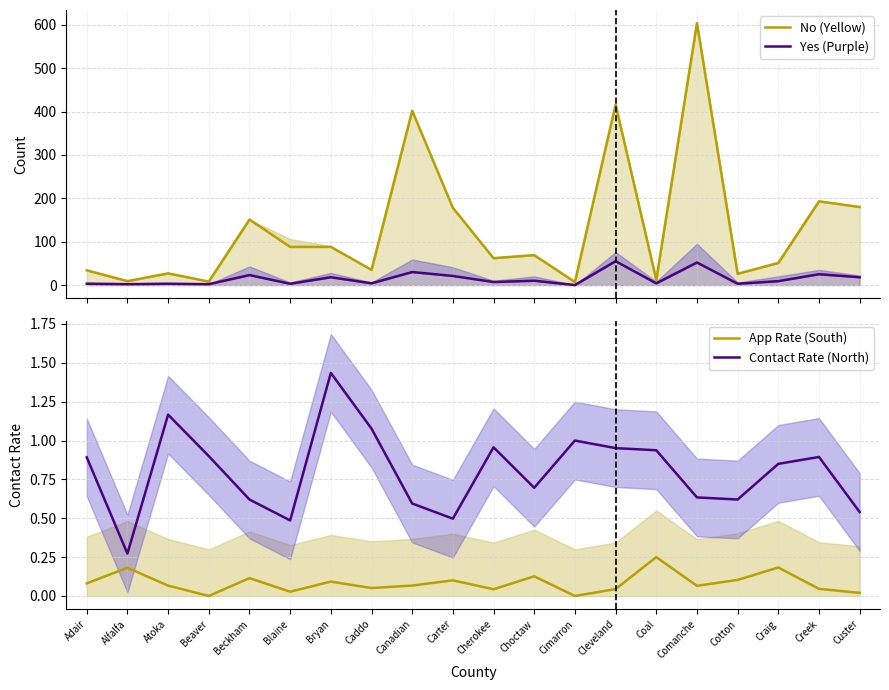

Reading left to right, extract all data points from this chart.

No (Yellow): 34.0	9.0	27.0	8.0	151.0	88.0	88.0	35.0	402.0	178.0	62.0	69.0	7.0	416.0	12.0	604.0	26.0	51.0	193.0	180.0
Yes (Purple): 3.0	2.0	3.0	2.0	23.0	3.0	18.0	4.0	30.0	21.0	7.0	10.0	0.0	55.0	4.0	52.0	3.0	9.0	25.0	18.0
App Rate (South): 0.1	0.2	0.1	0.0	0.1	0.0	0.1	0.1	0.1	0.1	0.0	0.1	0.0	0.0	0.2	0.1	0.1	0.2	0.0	0.0
Contact Rate (North): 0.9	0.3	1.2	0.9	0.6	0.5	1.4	1.1	0.6	0.5	1.0	0.7	1.0	1.0	0.9	0.6	0.6	0.8	0.9	0.5